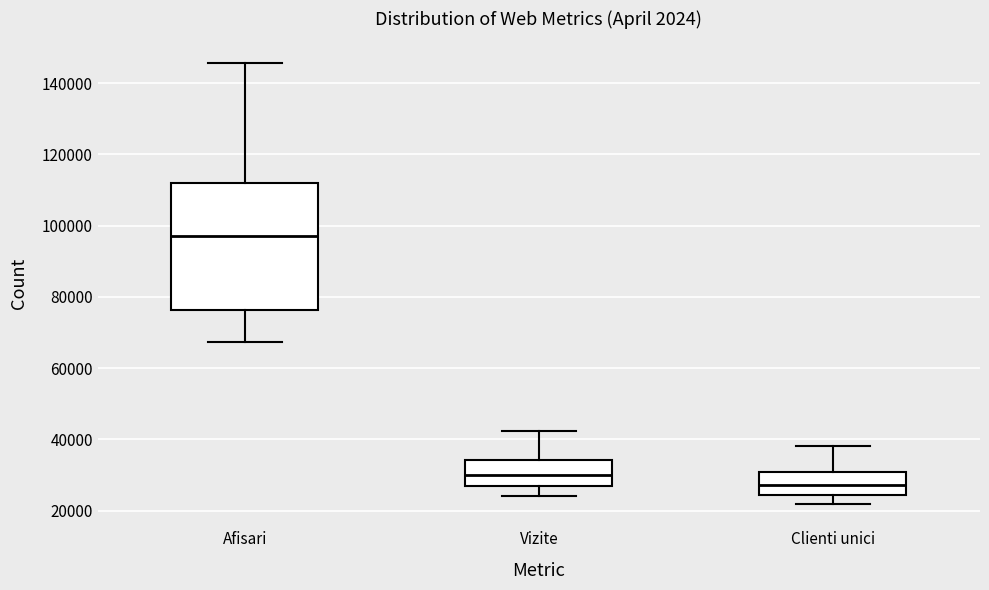

Where is the lower edge of the box for Clienti unici on the y-axis? The values are not printed on the chart, so give them approximately, as read against the axis.

24000